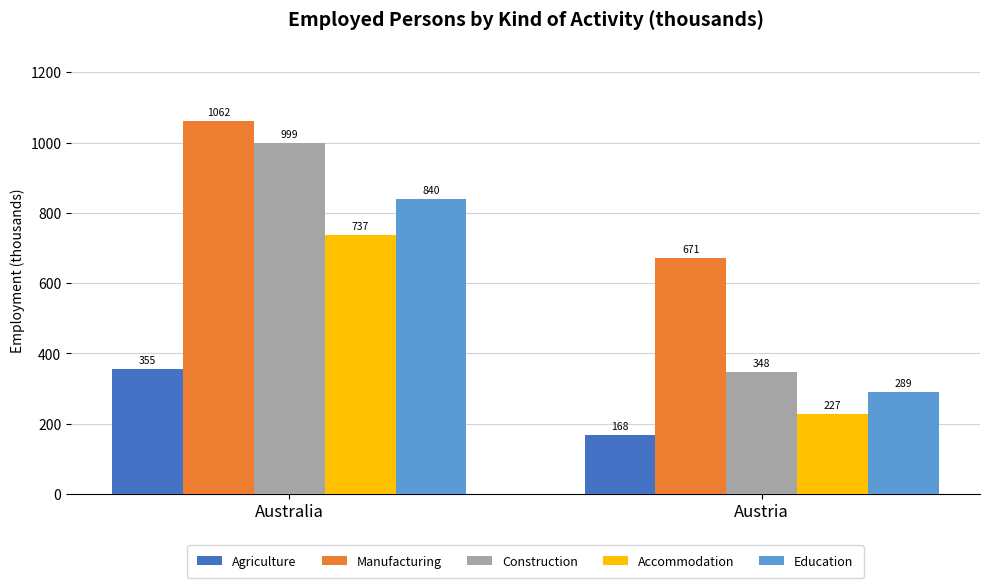

What is the difference between the Education values at Austria and Australia?

550.6